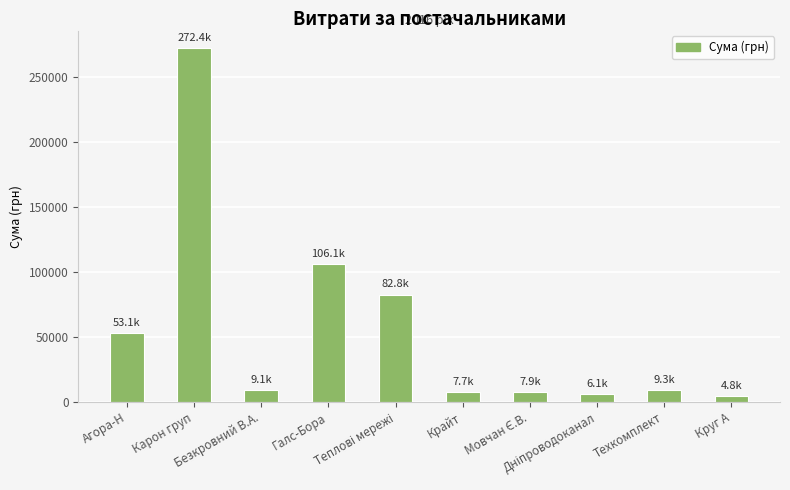

Between Круг А and Крайт, which is larger?

Крайт